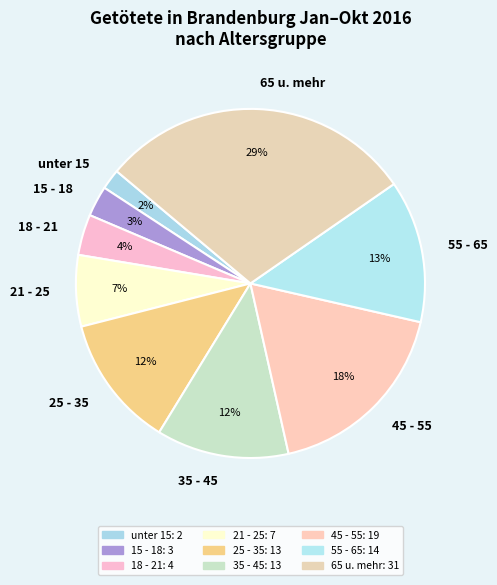

Count the number of slices in the pie.

9